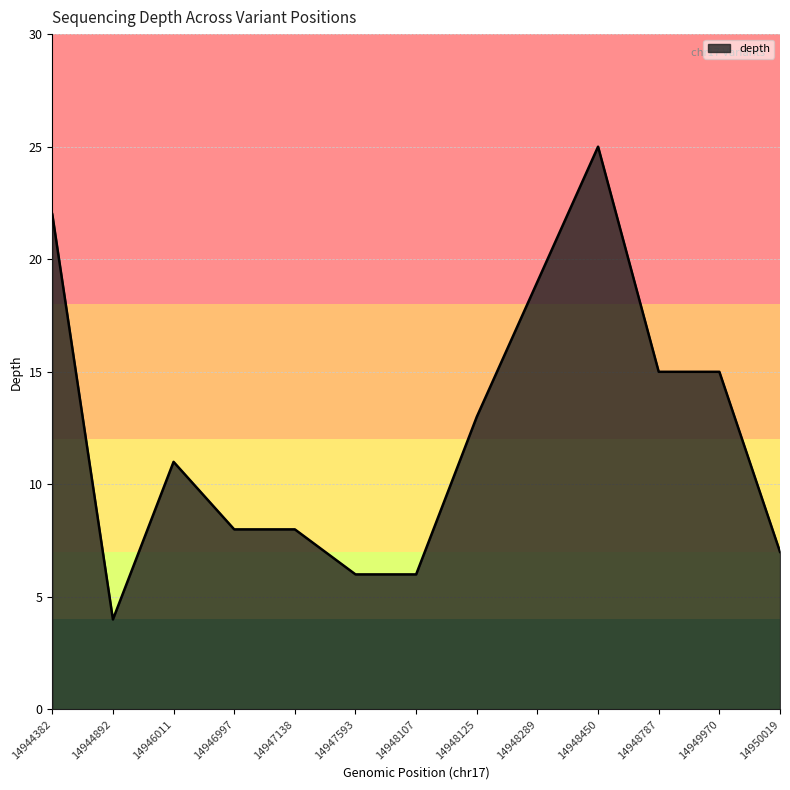

What is the change in value from 14947138 to 14948107?

-2